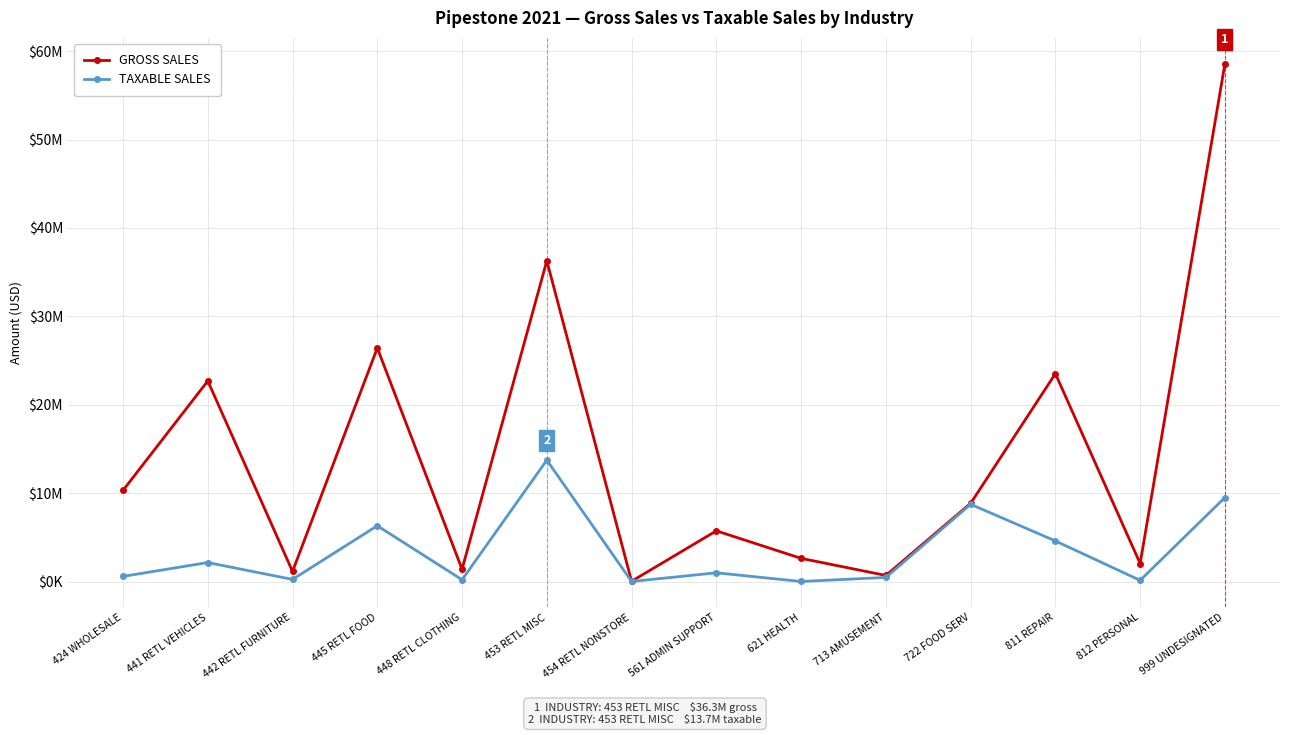

Rank the categories by GROSS SALES value from lowest to highest.

454 RETL NONSTORE, 713 AMUSEMENT, 442 RETL FURNITURE, 448 RETL CLOTHING, 812 PERSONAL, 621 HEALTH, 561 ADMIN SUPPORT, 722 FOOD SERV, 424 WHOLESALE, 441 RETL VEHICLES, 811 REPAIR, 445 RETL FOOD, 453 RETL MISC, 999 UNDESIGNATED